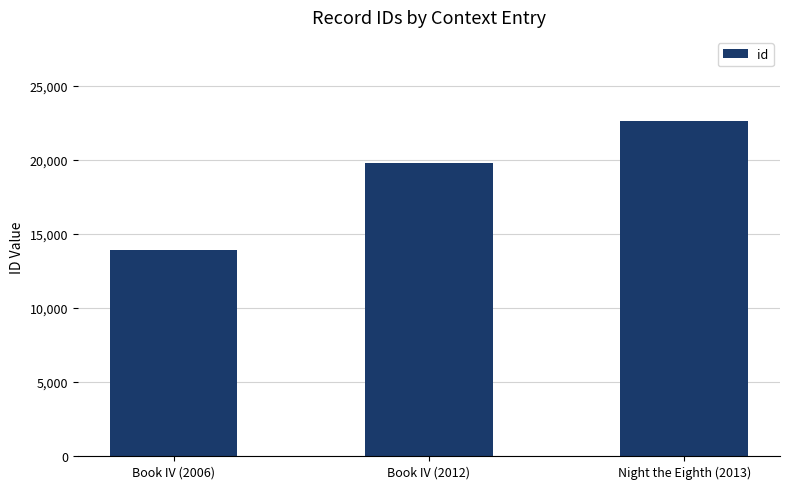

The value at Book IV (2006) is 3984. True or false?

False